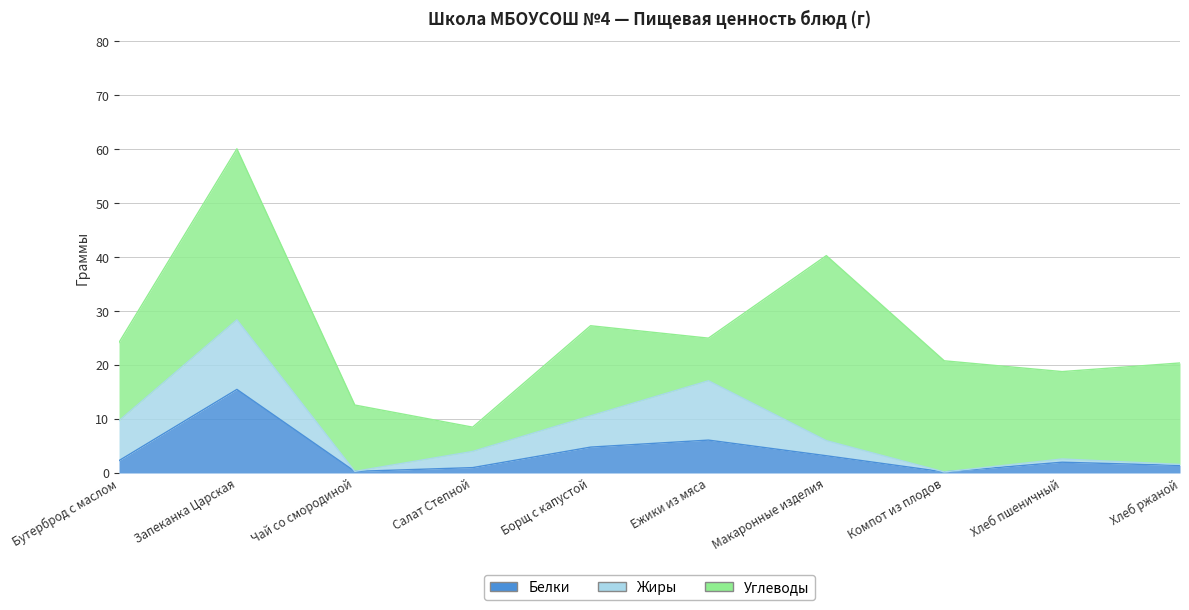

What is the difference between the Углеводы values at Хлеб ржаной and Ежики из мяса?

10.9